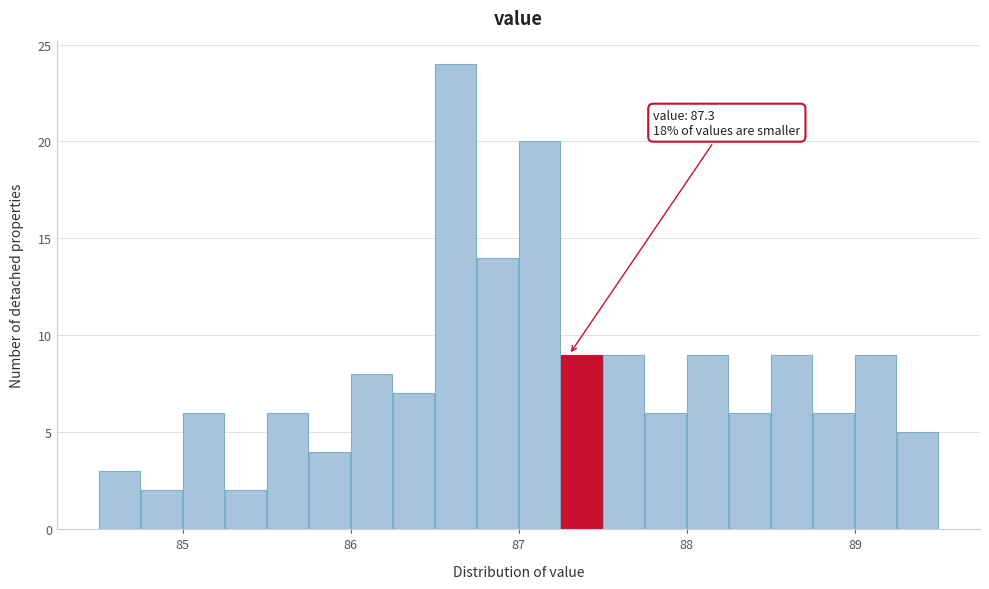

Around what value on the x-axis is the tallest bar? Give the approximate position of its centre, as read against the axis.

86.6